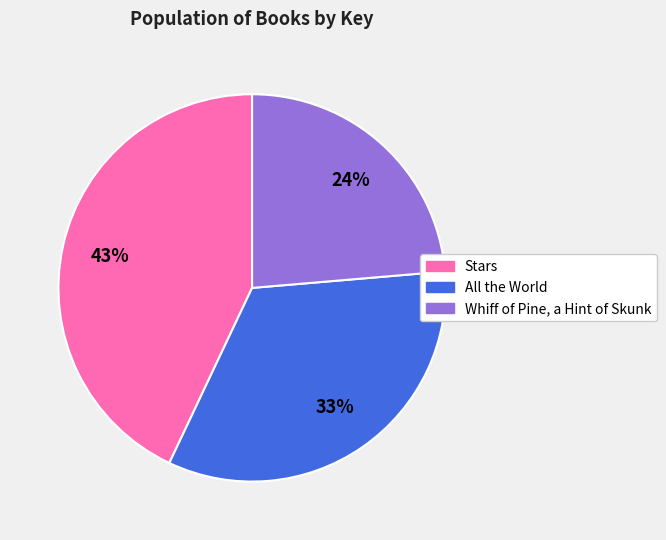

Is the sum of Stars and All the World greater than half?

Yes